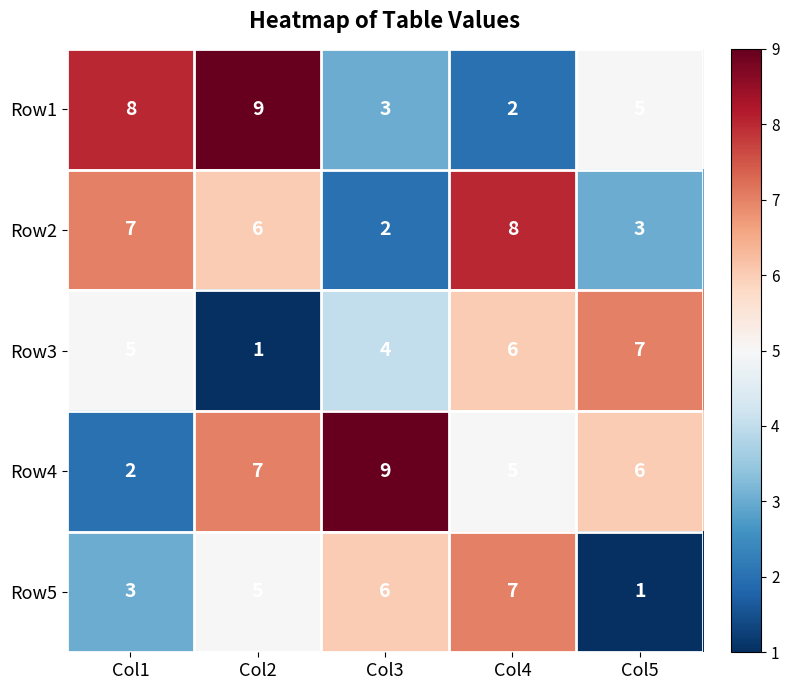

List the labels in order of Row5 value, smallest first.

Col5, Col1, Col2, Col3, Col4